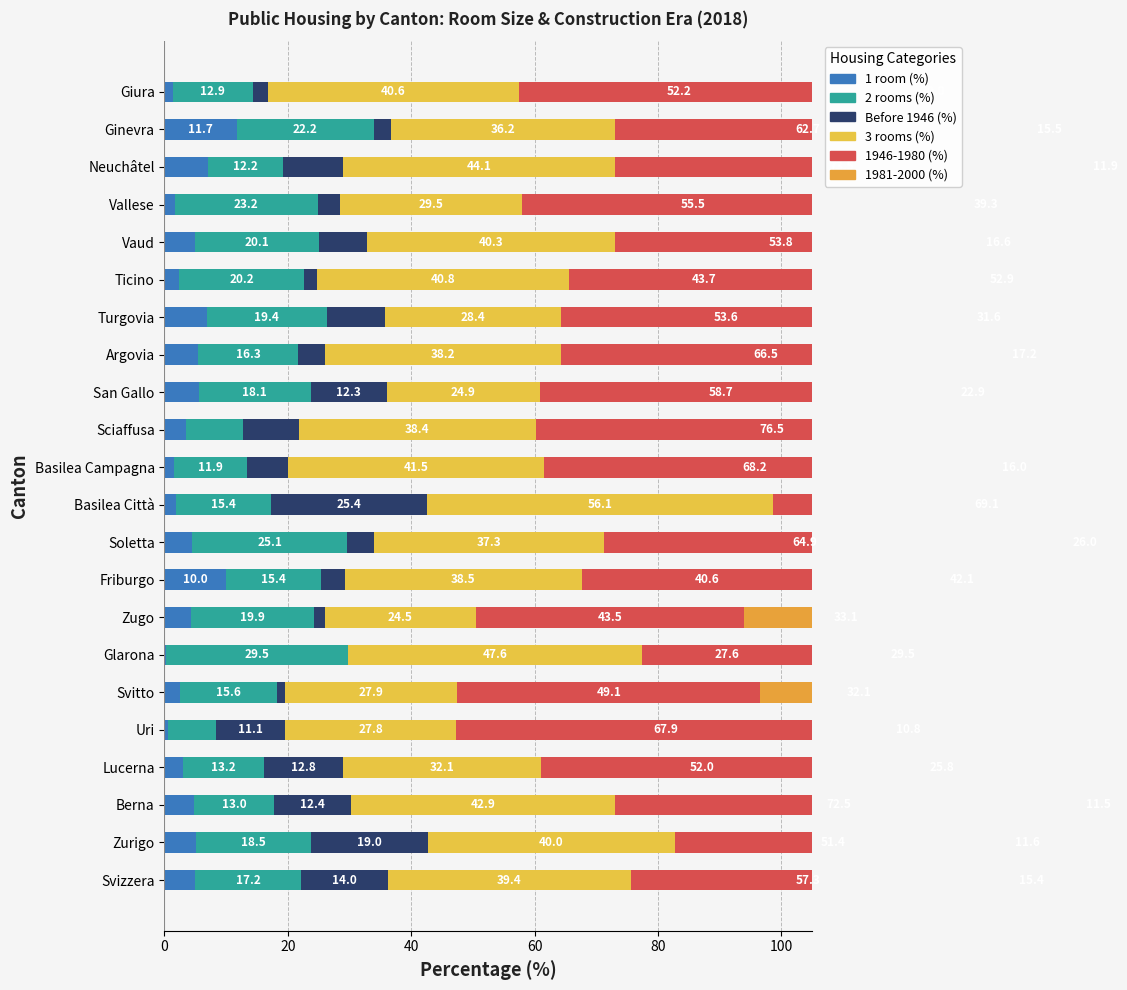

At how many categories does at least one series exceed 38?

22